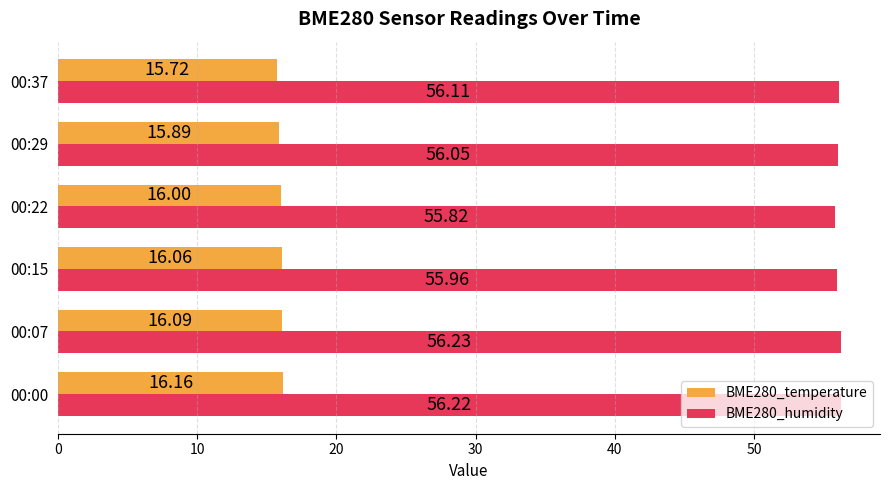

Rank the categories by BME280_humidity value from highest to lowest.

00:07, 00:00, 00:37, 00:29, 00:15, 00:22